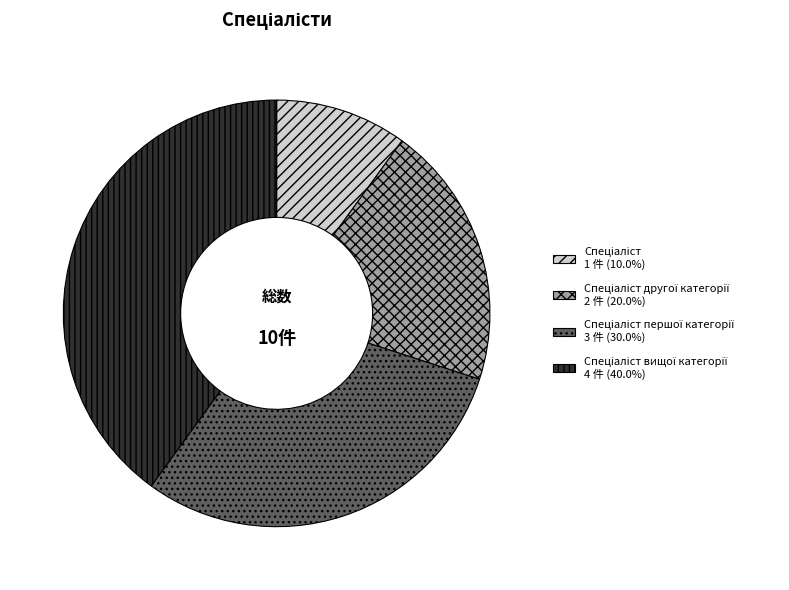

Does any single category account for the majority?

No